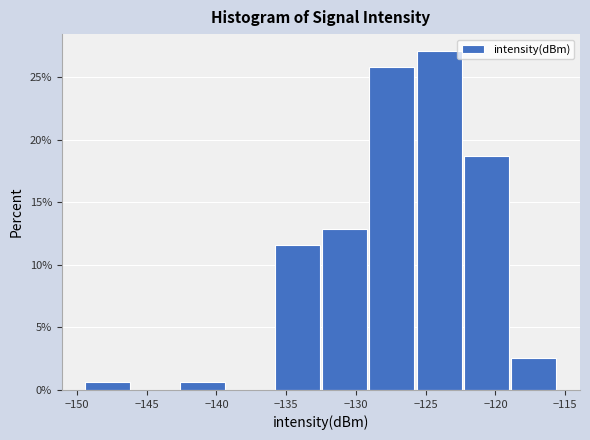

Reading left to right, list every bar in this chart as the range it spans on the x-axis followed by its height. Neither the bar edges nor the heights are printed on the chart, so give them approximately, as read against the axes.

-149.5 to -146.0: 0.5
-146.0 to -142.5: 0
-142.5 to -139.0: 0.5
-139.0 to -136.0: 0
-136.0 to -132.5: 11.5
-132.5 to -129.0: 13.0
-129.0 to -125.5: 26.0
-125.5 to -122.0: 27.0
-122.0 to -119.0: 18.5
-119.0 to -115.5: 2.5